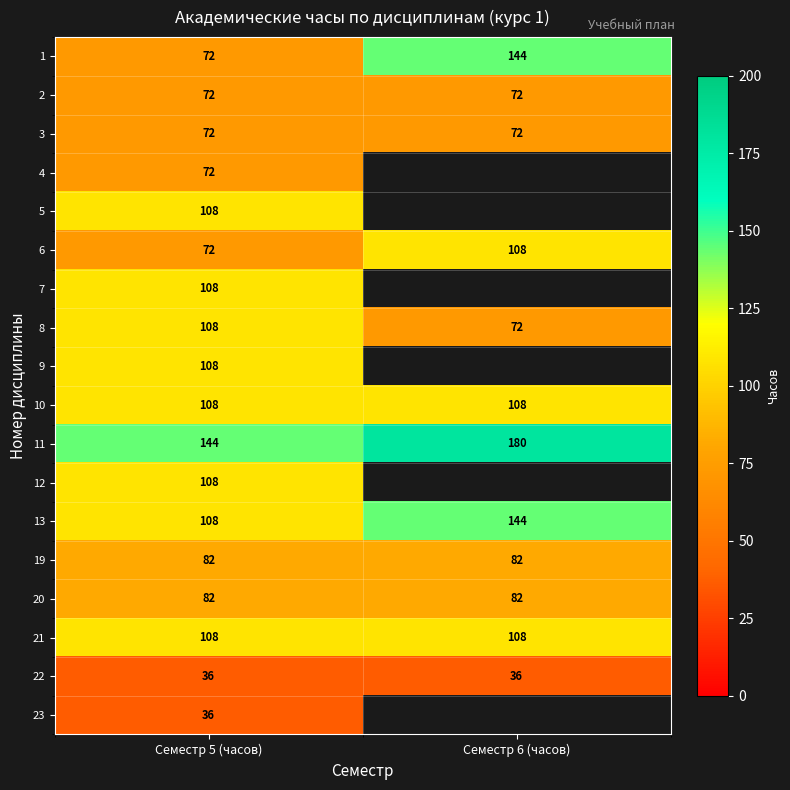

What is the total value across all series at Семестр 5 (часов)?

1604